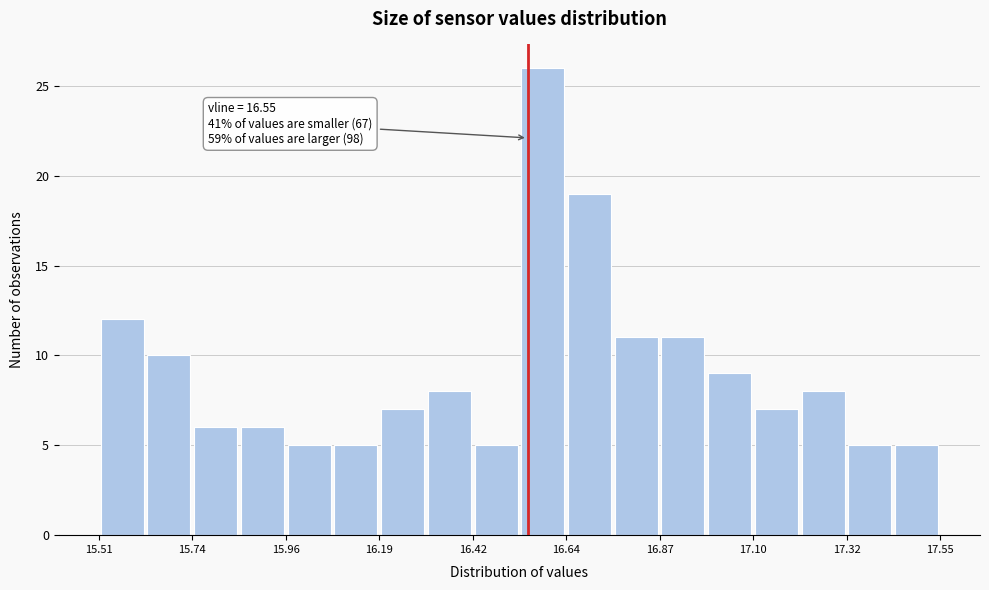

Read against the x-axis, roughly where is the centre of the tallest bar?

16.60